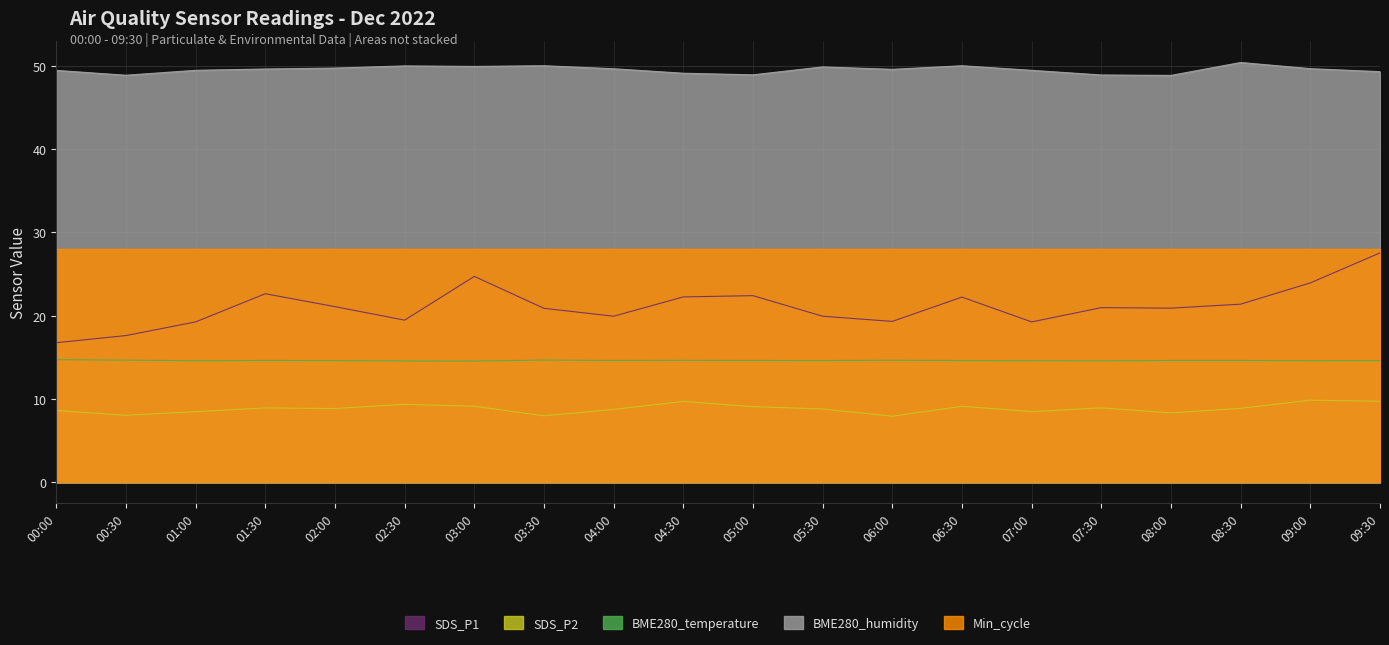

Rank the series by their maximum value, from lowest to highest.

SDS_P2, BME280_temperature, SDS_P1, Min_cycle, BME280_humidity